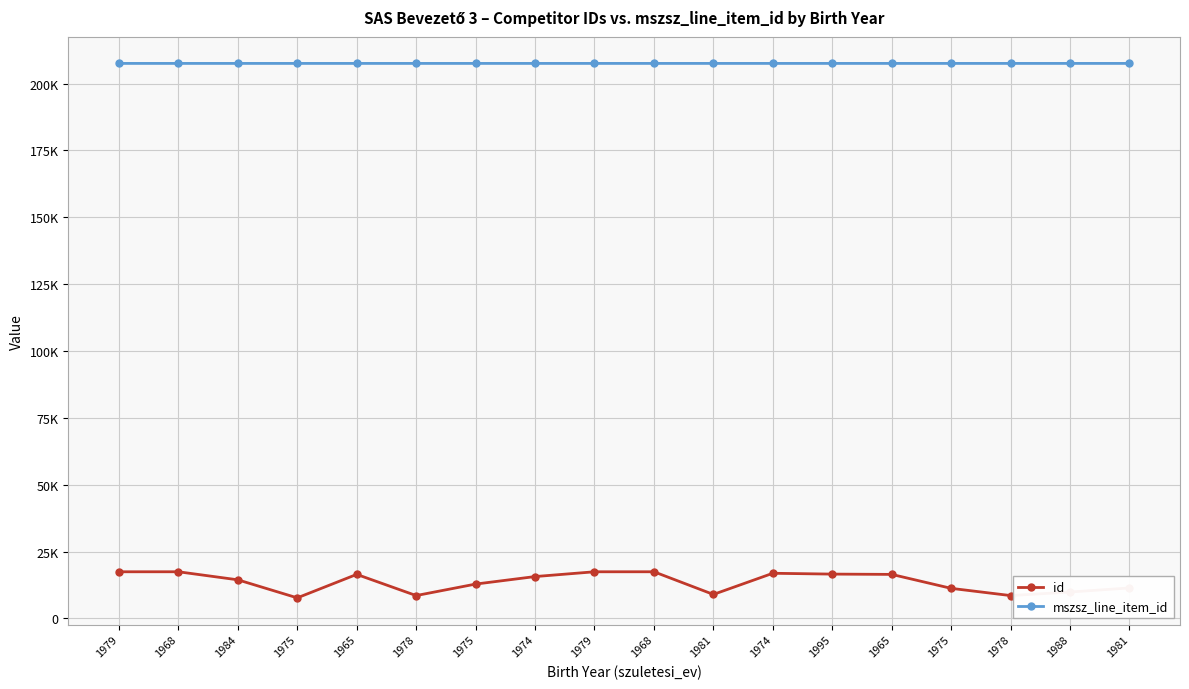

Rank the series at 1974 from lowest to highest value.

id, mszsz_line_item_id